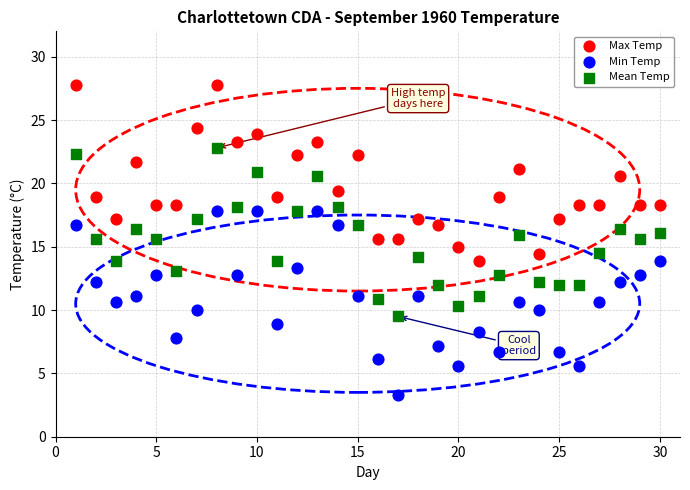

Across all data points, what is the range of Y values (max minus min)?

24.5